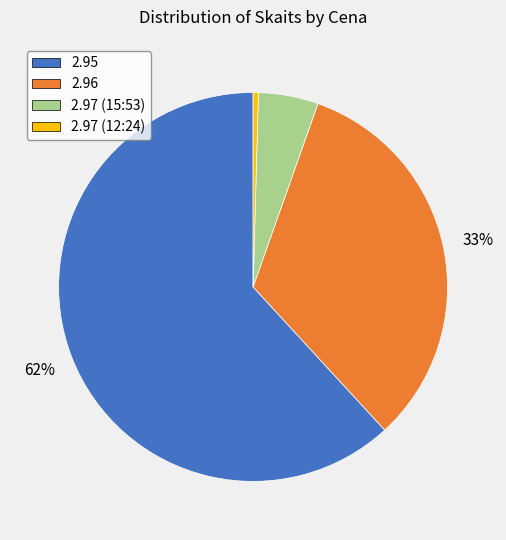

To the nearest percent, what percentage of the pie is 2.95?

62%